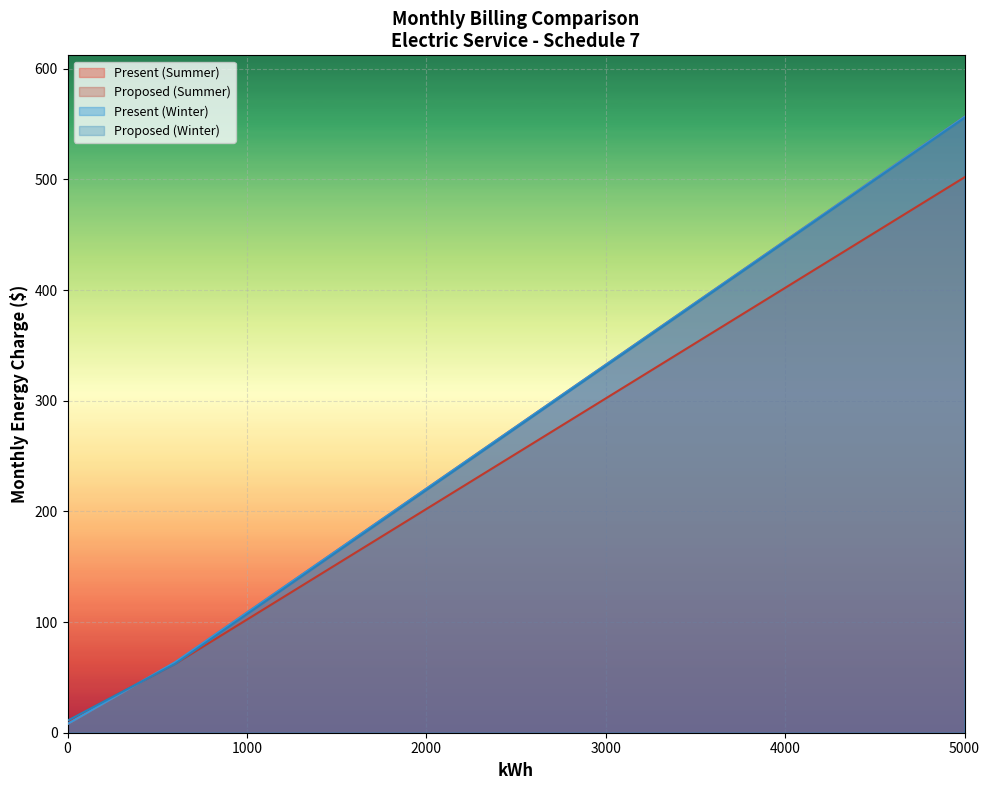

Reading right to left, what are all the values shown in this chart?

Present (Summer): 5000=556.6	4000=444.6	3000=332.6	2500=276.6	2000=220.6	1600=175.8	1400=153.4	1300=142.2	1200=131.0	1100=119.8	1000=108.6	900=97.4	800=86.2	700=75.0	600=63.8	500=54.5	400=45.1	300=35.8	200=26.5	150=21.9	100=17.2	60=13.5	35=11.1	0=7.9
Proposed (Summer): 5000=502.0	4000=402.1	3000=302.1	2500=252.2	2000=202.2	1600=162.2	1400=142.2	1300=132.2	1200=122.2	1100=112.2	1000=102.2	900=92.2	800=82.3	700=72.3	600=62.3	500=53.7	400=45.1	300=36.6	200=28.0	150=23.7	100=19.4	60=16.0	35=13.9	0=10.9
Present (Winter): 5000=556.6	4000=444.6	3000=332.6	2500=276.6	2000=220.6	1600=175.8	1400=153.4	1300=142.2	1200=131.0	1100=119.8	1000=108.6	900=97.4	800=86.2	700=75.0	600=63.8	500=54.5	400=45.1	300=35.8	200=26.5	150=21.9	100=17.2	60=13.5	35=11.1	0=7.9
Proposed (Winter): 5000=555.7	4000=443.6	3000=331.4	2500=275.4	2000=219.3	1600=174.4	1400=152.0	1300=140.8	1200=129.6	1100=118.3	1000=107.1	900=95.9	800=84.7	700=73.5	600=62.3	500=53.7	400=45.1	300=36.6	200=28.0	150=23.7	100=19.4	60=16.0	35=13.9	0=10.9